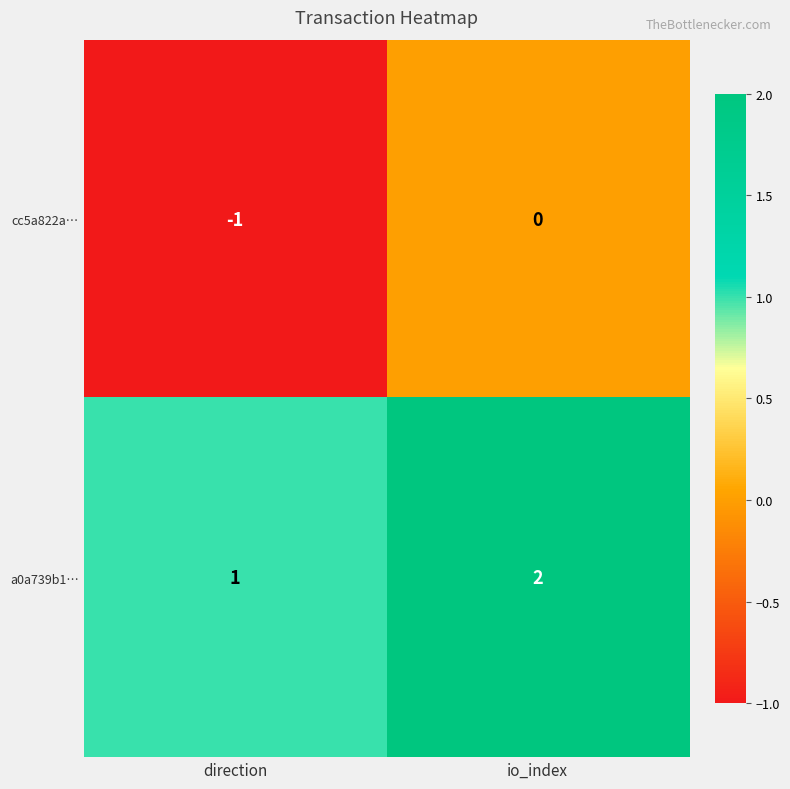

At which category does the chart reach its minimum across all series?

direction